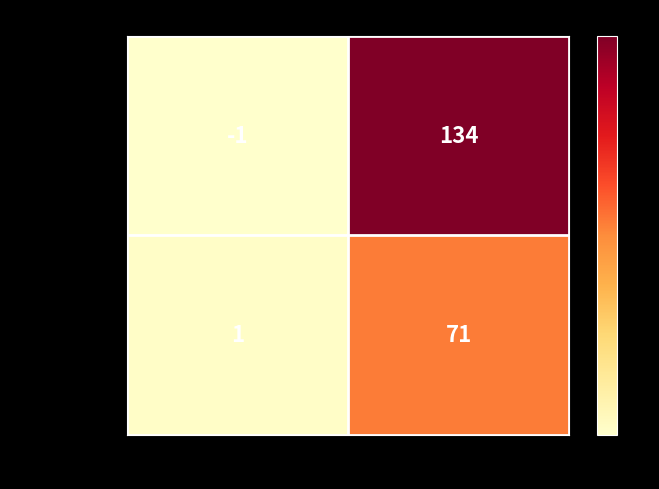

List the series in order of their overall mean, highest first.

3a21cd2d... (-1), 401ef197... (1)